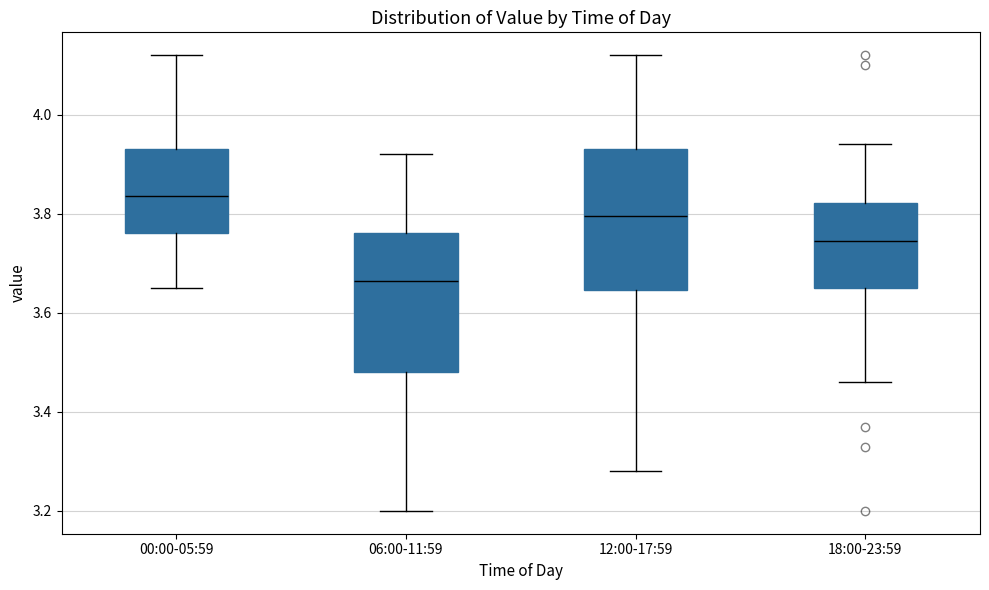

Which box has the highest median line?

00:00-05:59